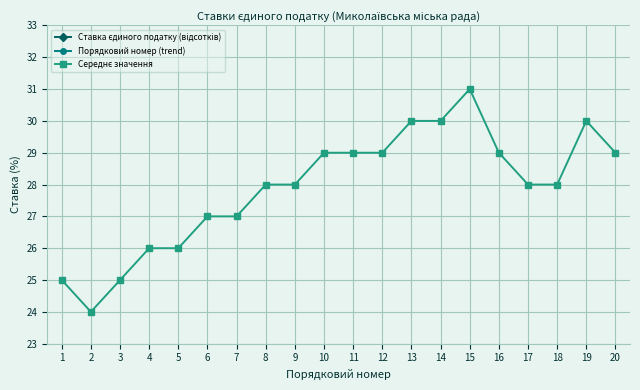

Rank the categories by Порядковий номер (trend) value from lowest to highest.

1, 2, 3, 4, 5, 6, 7, 8, 9, 10, 11, 12, 13, 14, 15, 16, 17, 18, 19, 20